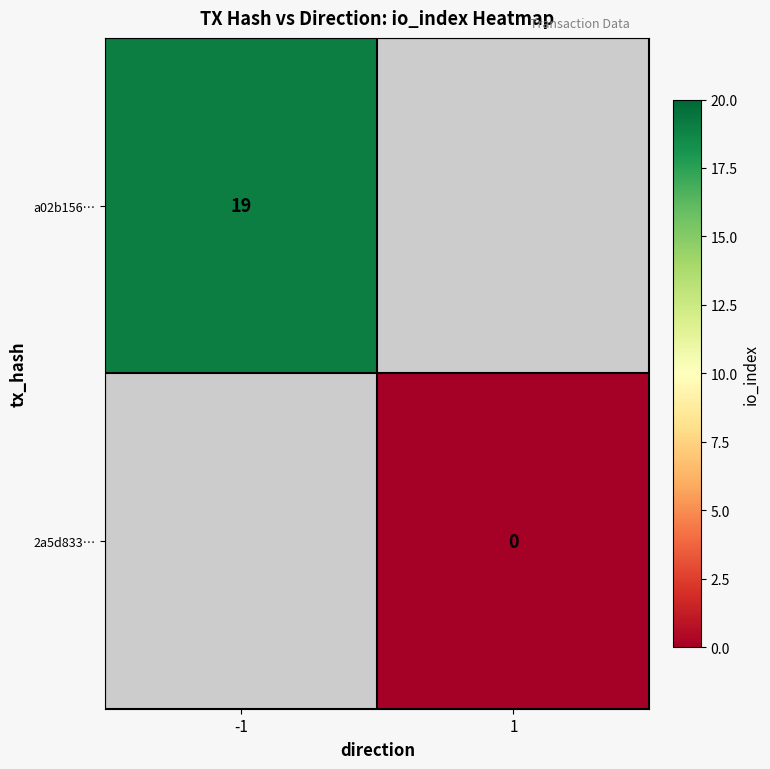

The value of a02b156… at -1 is 31. True or false?

False